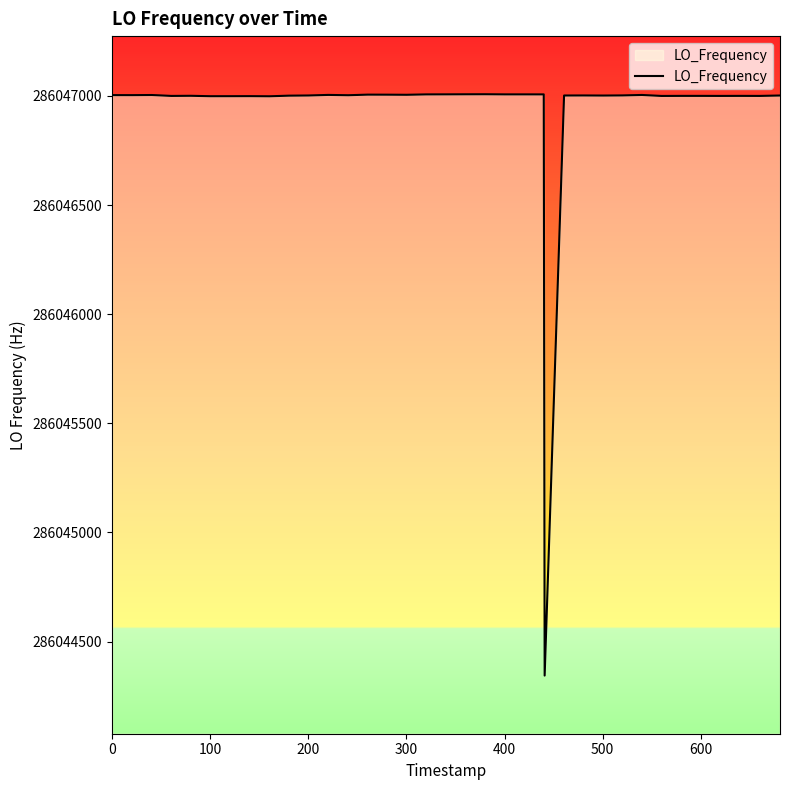

What is the average value?

286046936.3